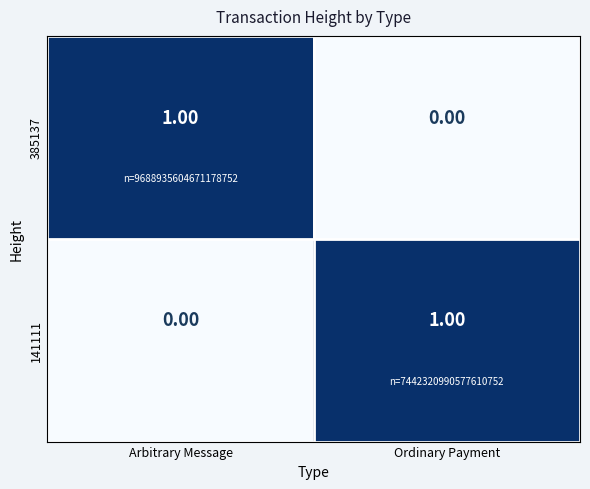

How many data points does each series have?

2